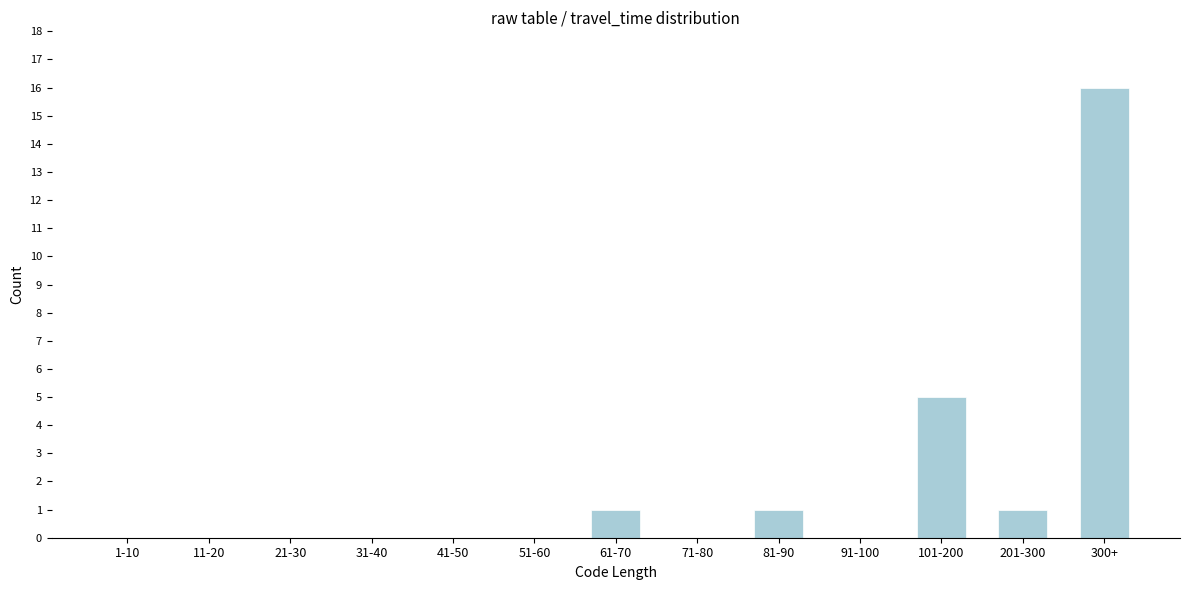

Reading right to left, transcribe all the data shown in this chart.

300+=16	201-300=1	101-200=5	91-100=0	81-90=1	71-80=0	61-70=1	51-60=0	41-50=0	31-40=0	21-30=0	11-20=0	1-10=0